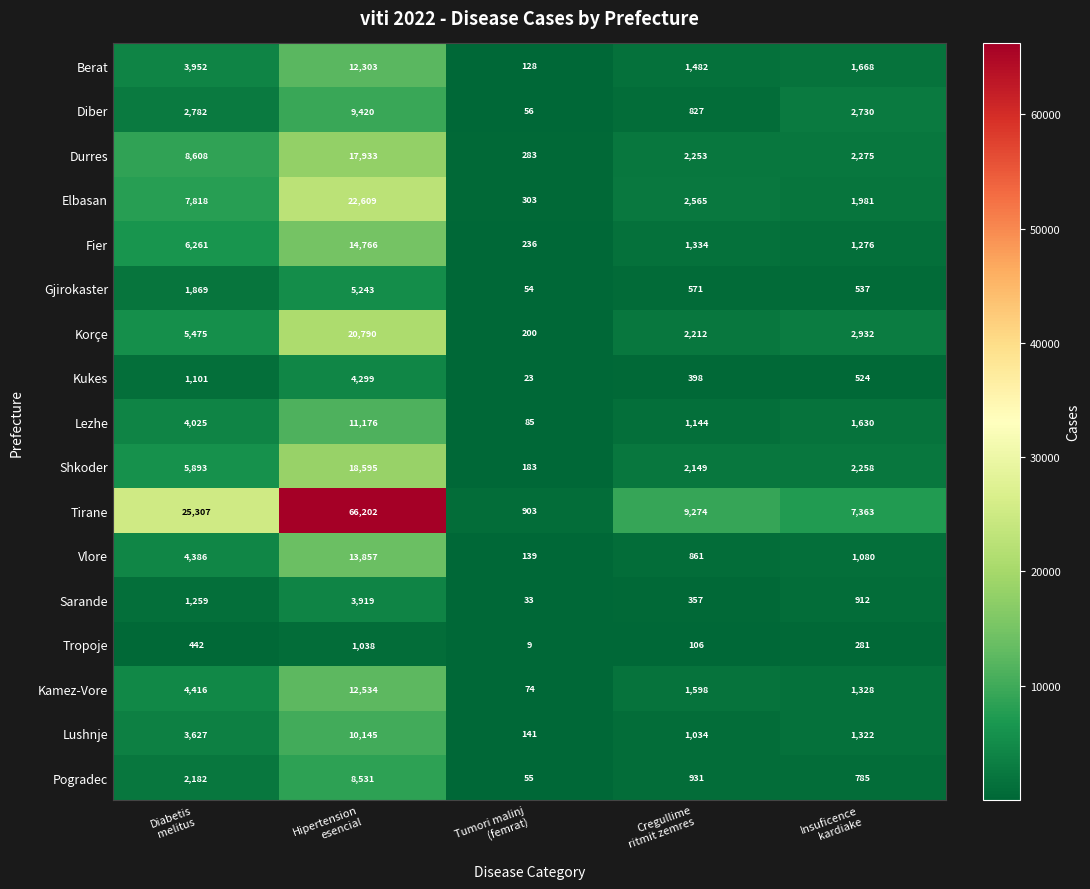

What is the difference between the maximum and minimum values in the Elbasan series?

22306